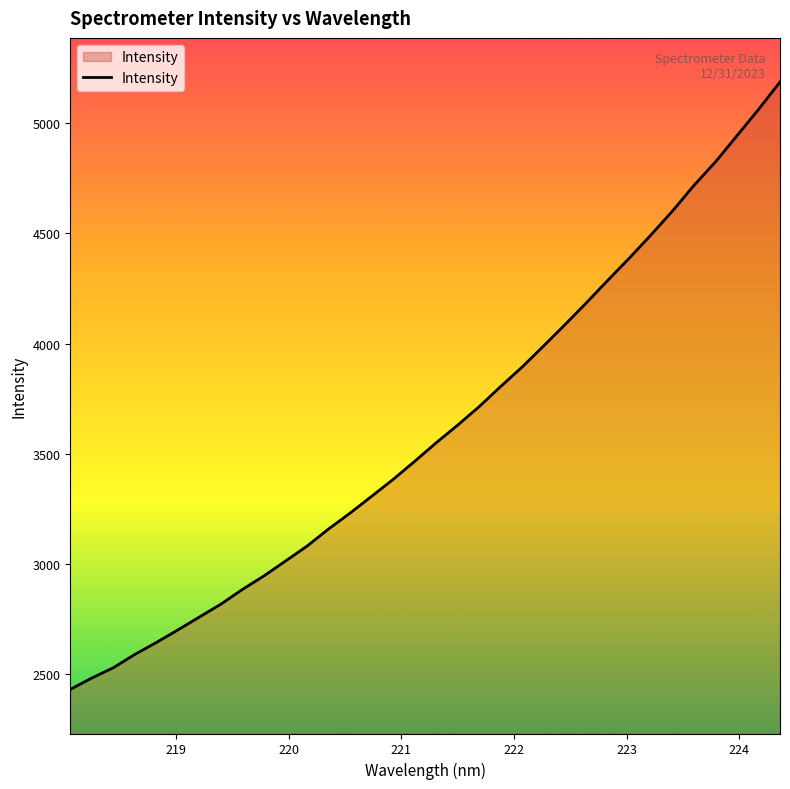

What is the difference between the maximum and minimum values?

2754.3